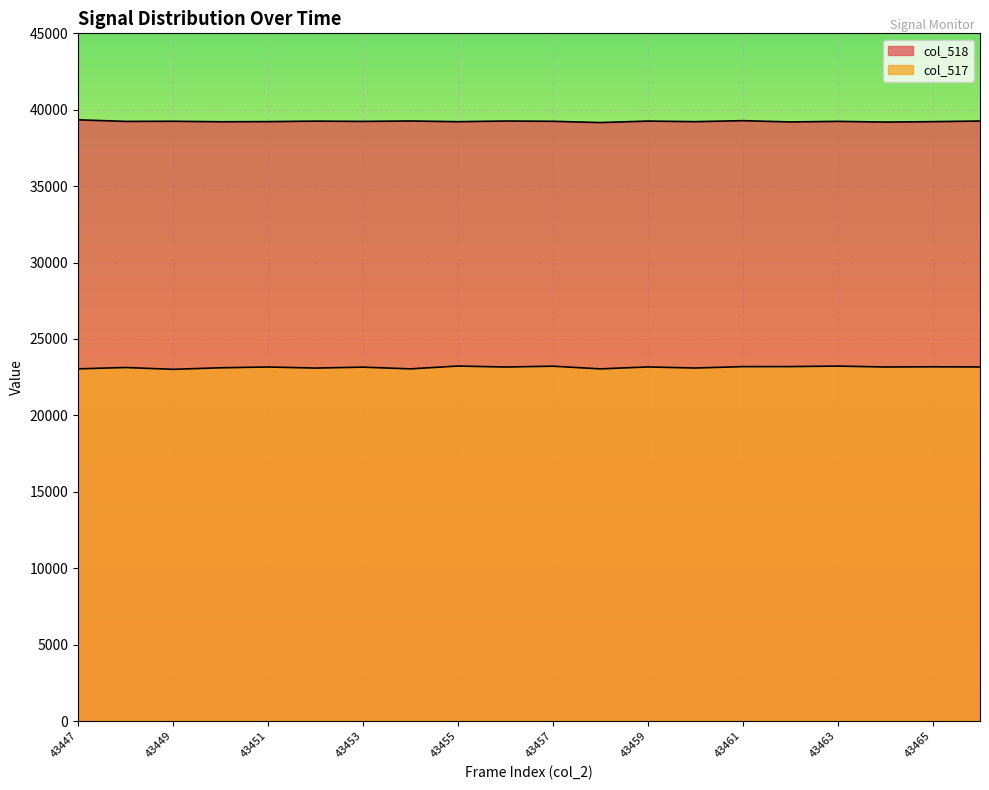

List the labels in order of col_517 value, smallest first.

43449, 43454, 43458, 43447, 43452, 43460, 43450, 43448, 43453, 43456, 43451, 43464, 43459, 43466, 43465, 43461, 43462, 43457, 43463, 43455